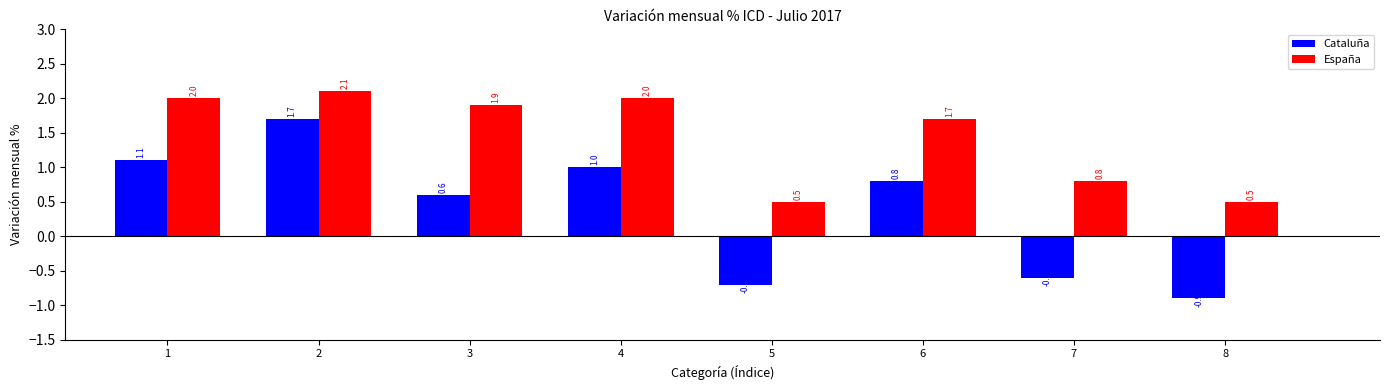

At which label does Cataluña first exceed 0?

1